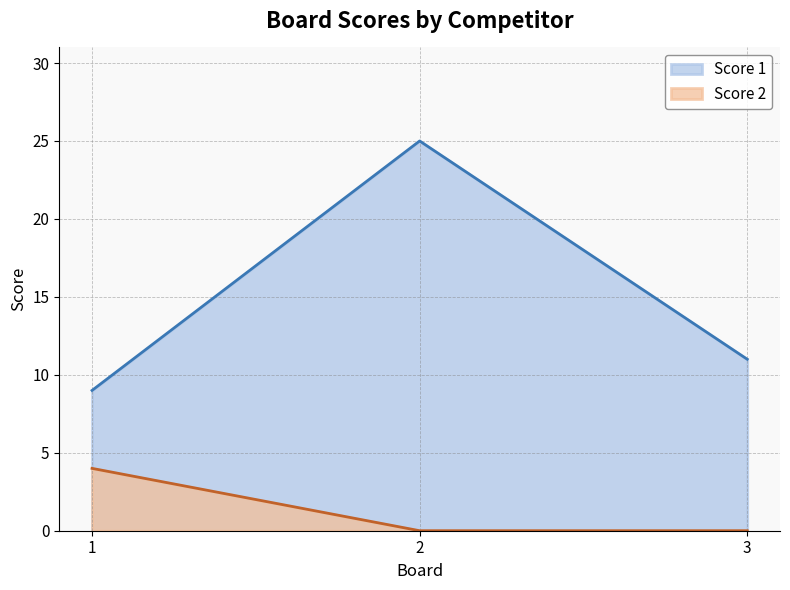

True or false: Score 2 has a value of 4 at 1.

True